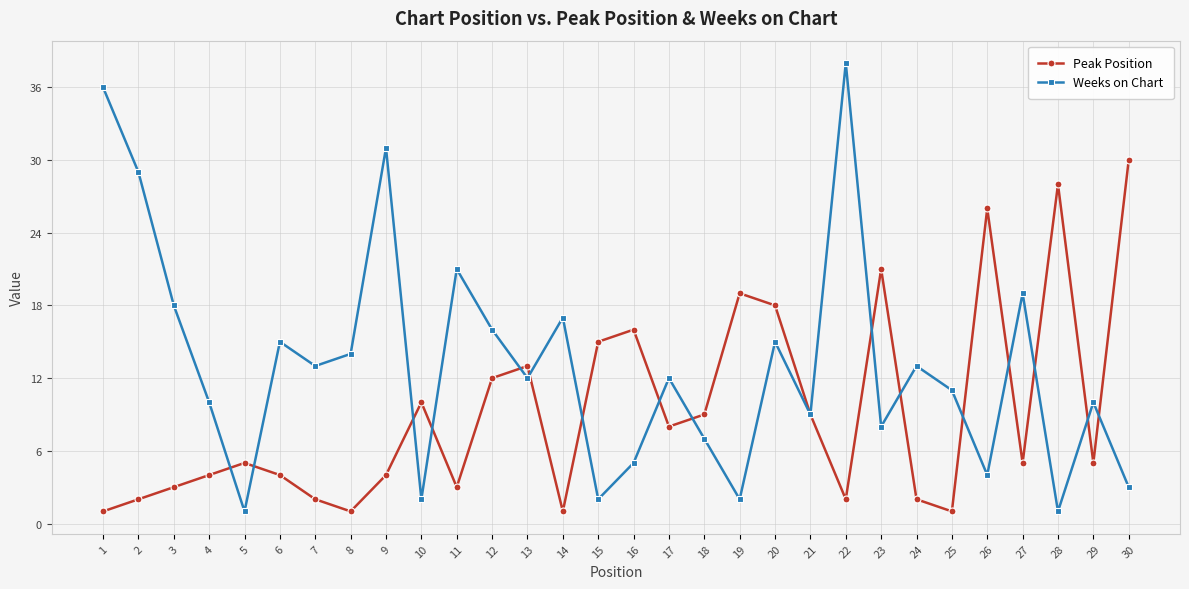

Which series ends up on top after the final intersection of Weeks on Chart and Peak Position?

Peak Position